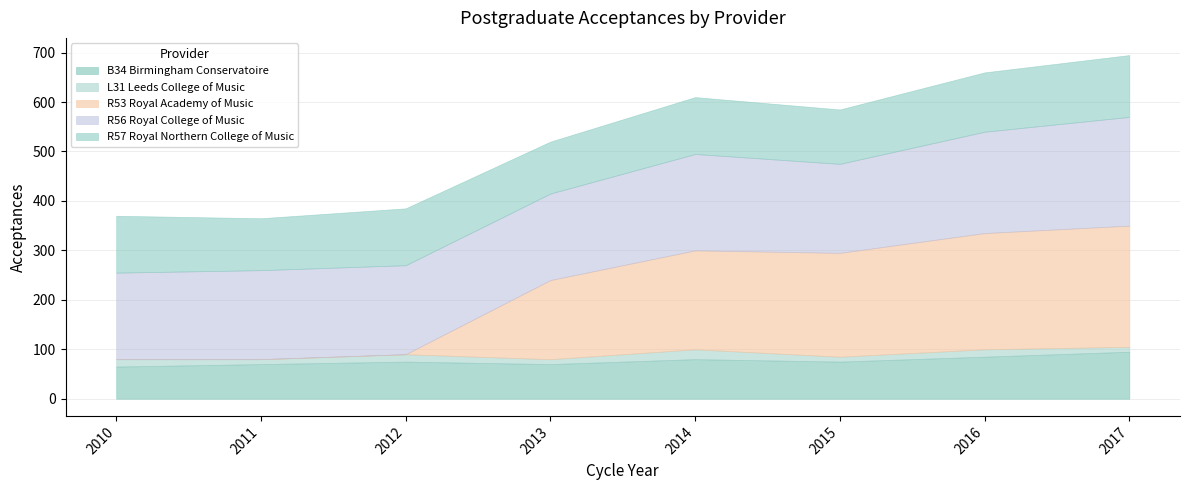

What is the sum of the R53 Royal Academy of Music values at 2014 and 2016?

435